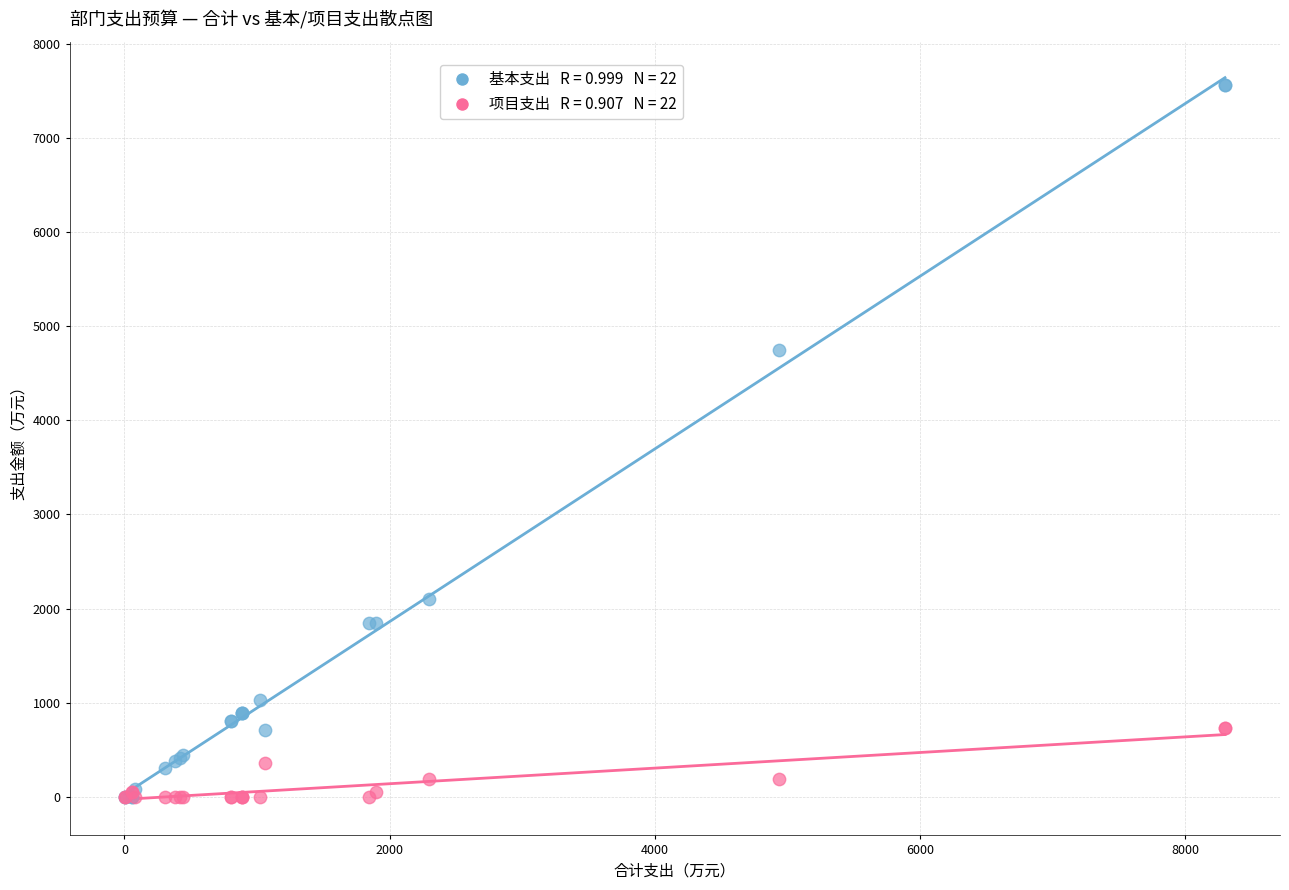

Across all series, what Y value is closest to 3783?

4751.2